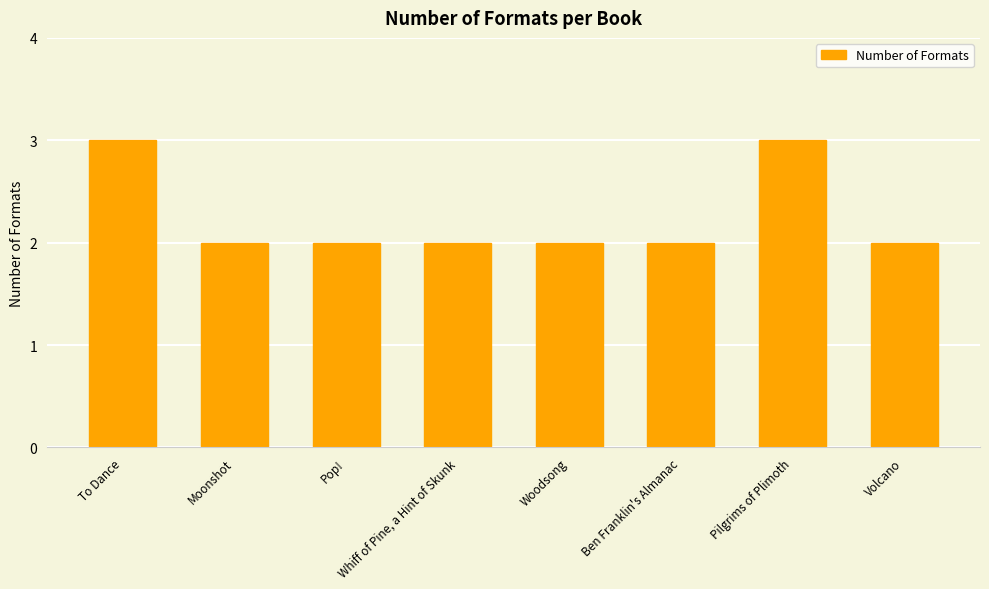

Reading left to right, extract all data points from this chart.

To Dance=3	Moonshot=2	Pop!=2	Whiff of Pine, a Hint of Skunk=2	Woodsong=2	Ben Franklin's Almanac=2	Pilgrims of Plimoth=3	Volcano=2